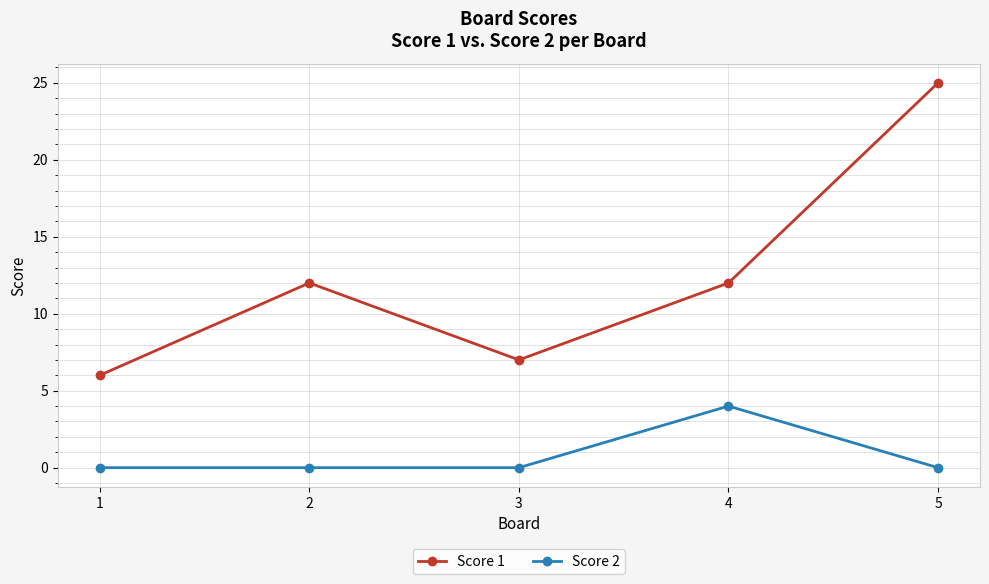

How many interior local valleys does the Score 1 series have?

1